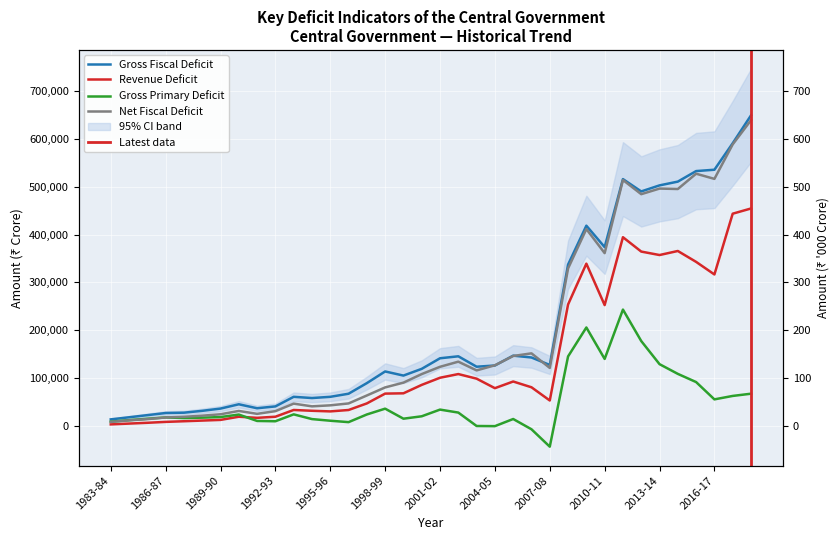

The value of Revenue Deficit at 1996-97 is 8369. True or false?

False